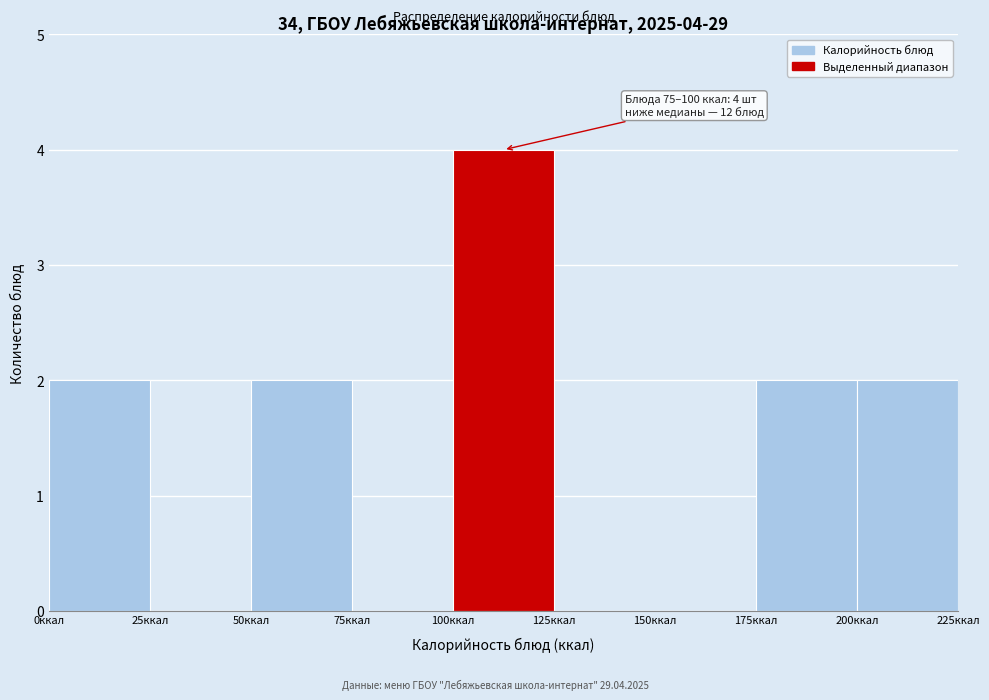

Over which range of the x-axis is the bar tallest?

100 to 125